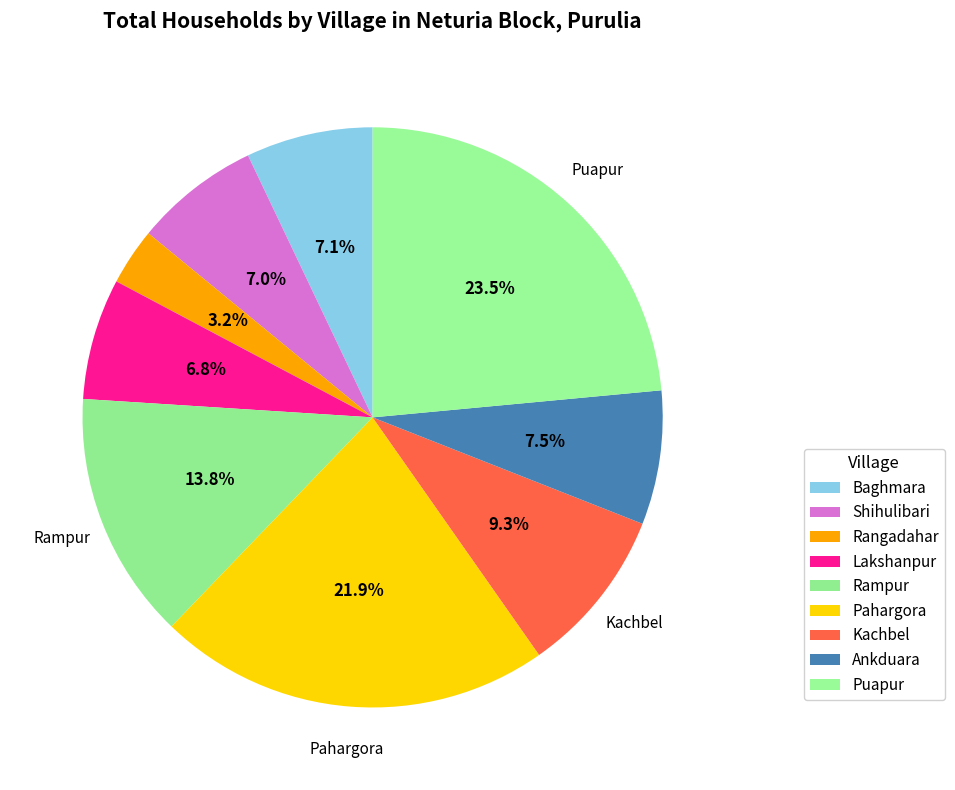

How many segments does this pie chart have?

9